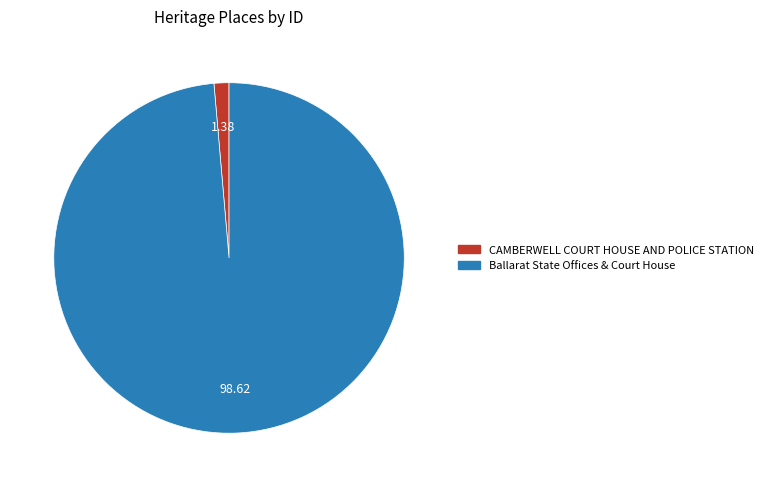

Is there a majority slice in this chart?

Yes